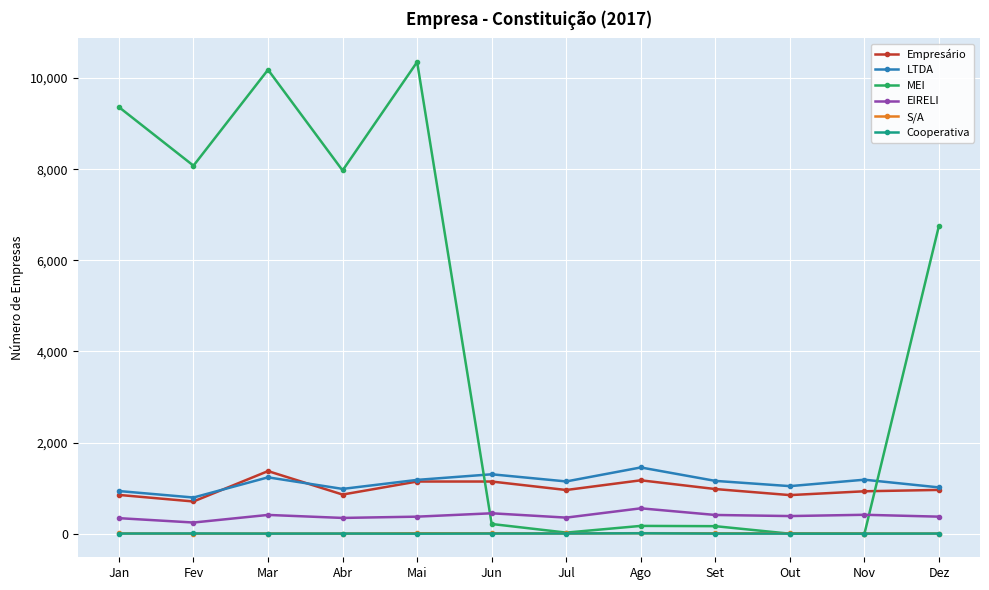

True or false: EIRELI has more than 0 points higher than both neighbors.

True